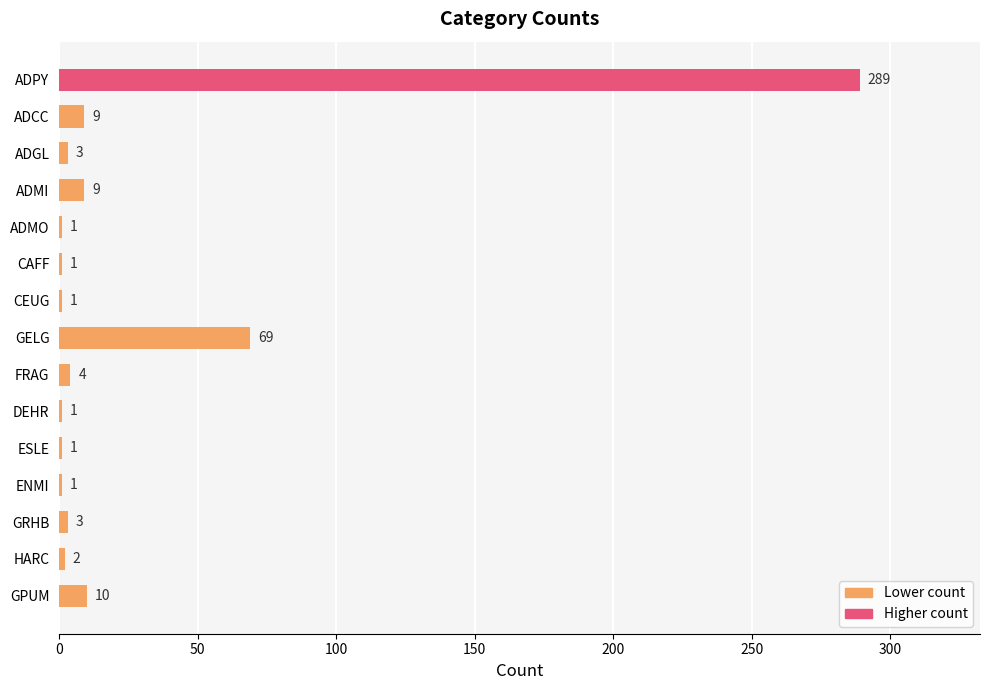

What is the label of the 5th bar from the bottom?

ESLE